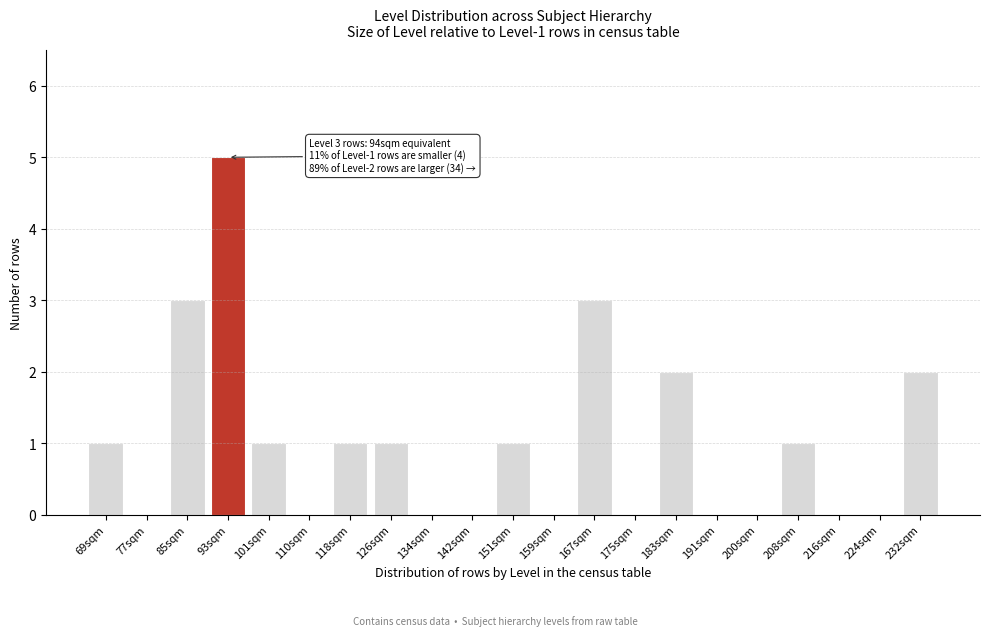

Reading left to right, extract all data points from this chart.

69sqm=1	77sqm=0	85sqm=3	93sqm=5	101sqm=1	110sqm=0	118sqm=1	126sqm=1	134sqm=0	142sqm=0	151sqm=1	159sqm=0	167sqm=3	175sqm=0	183sqm=2	191sqm=0	200sqm=0	208sqm=1	216sqm=0	224sqm=0	232sqm=2